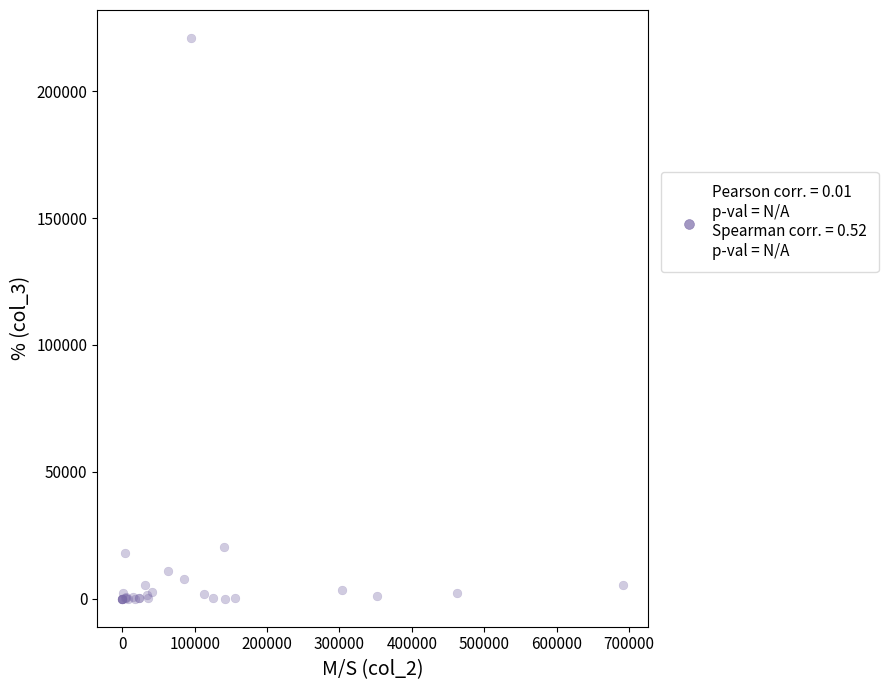

What Y value in the scatter plot is closest to 110489?

20344.4